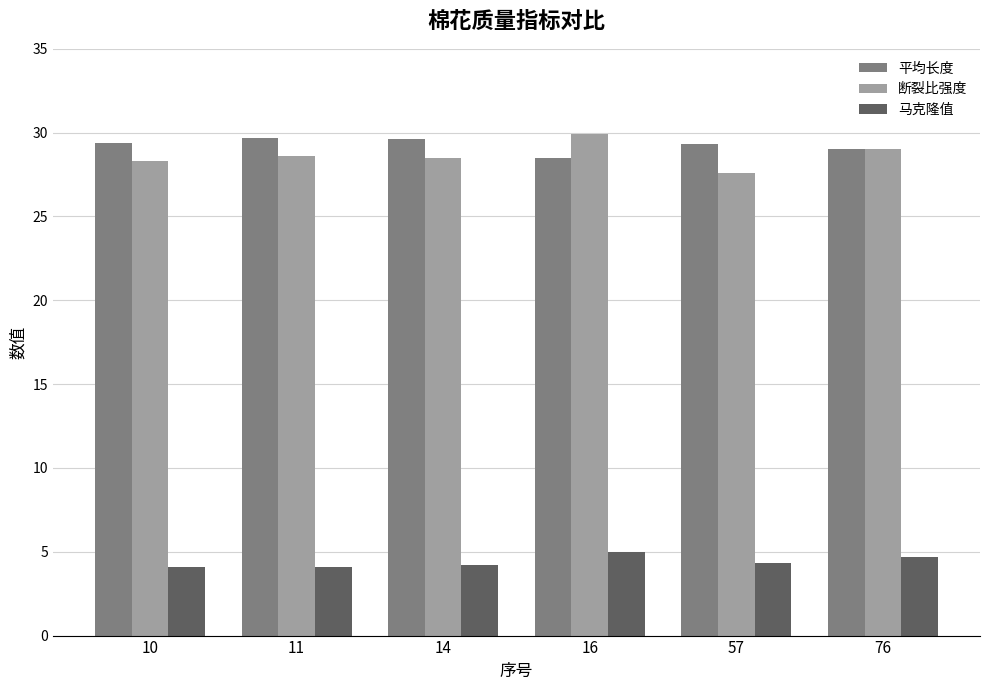

Which series has the largest total across all categories?

平均长度